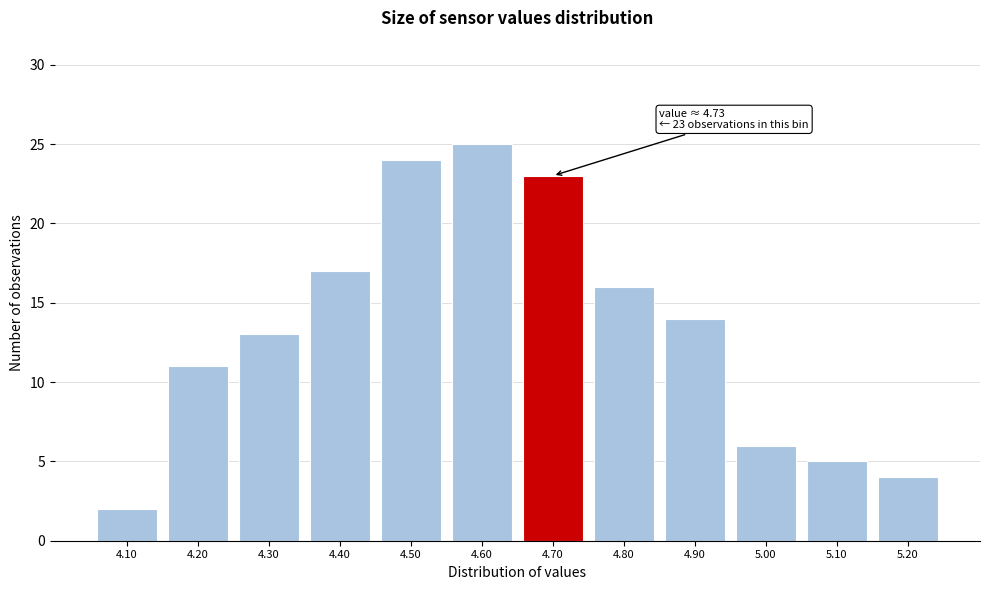

Reading right to left, extract all data points from this chart.

5.20=4	5.10=5	5.00=6	4.90=14	4.80=16	4.70=23	4.60=25	4.50=24	4.40=17	4.30=13	4.20=11	4.10=2